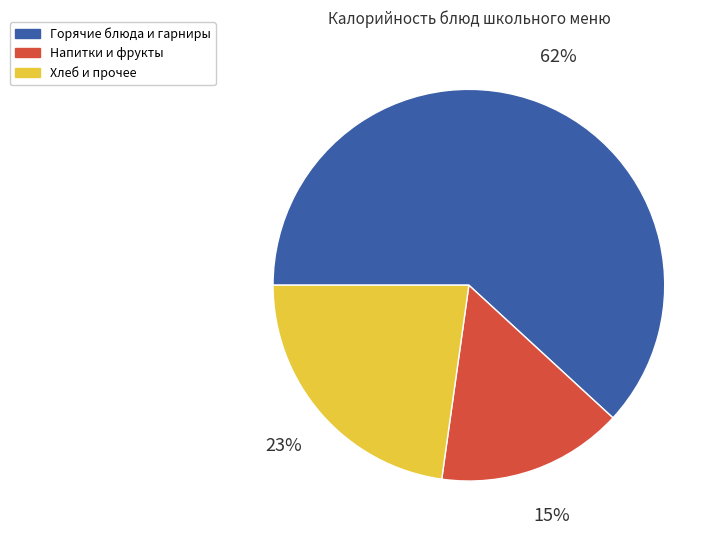

Is there any slice that represents more than half of the pie?

Yes